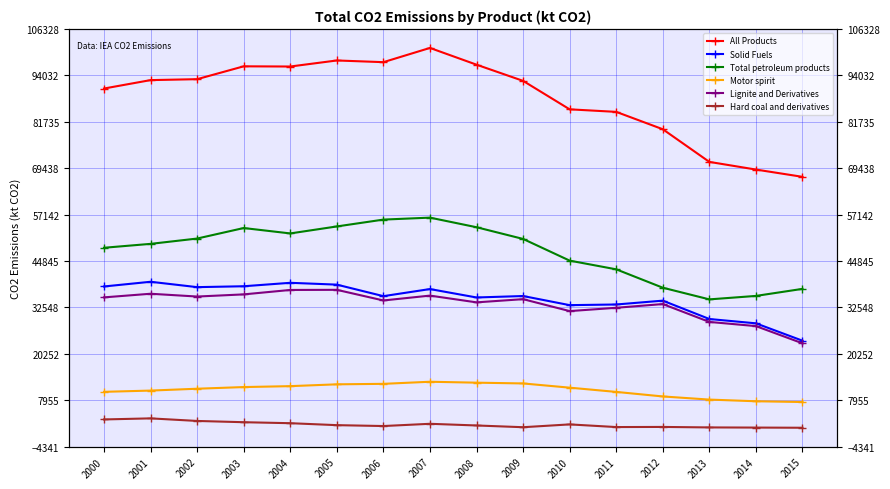

How many data points in Total petroleum products are above 50703?

8